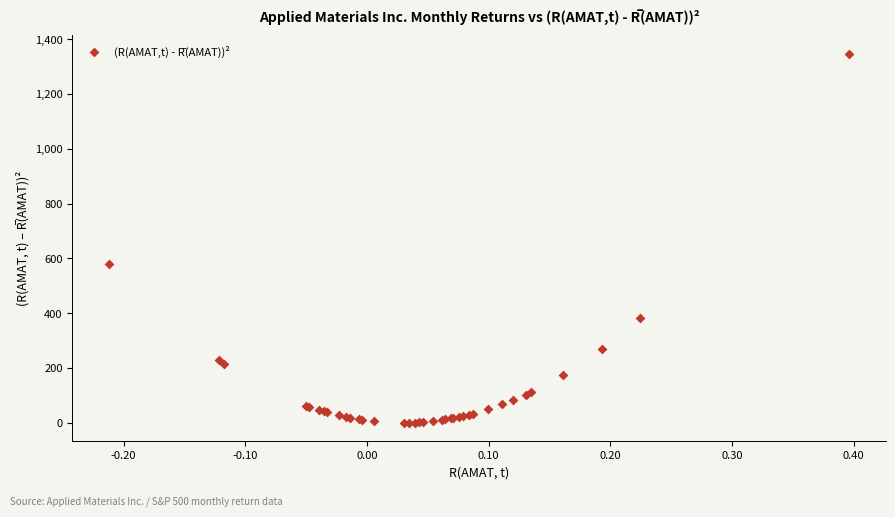

What Y value in the scatter plot is closest to 673?

580.5